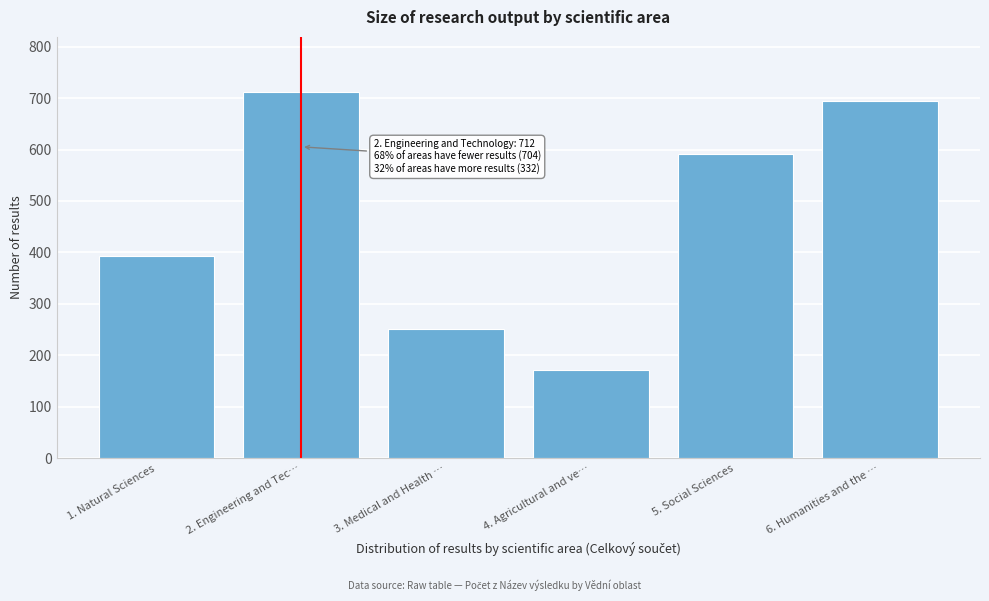

Reading left to right, list all the values displayed in this chart.

1. Natural Sciences=393	2. Engineering and Tec…=712	3. Medical and Health …=252	4. Agricultural and ve…=171	5. Social Sciences=591	6. Humanities and the …=694